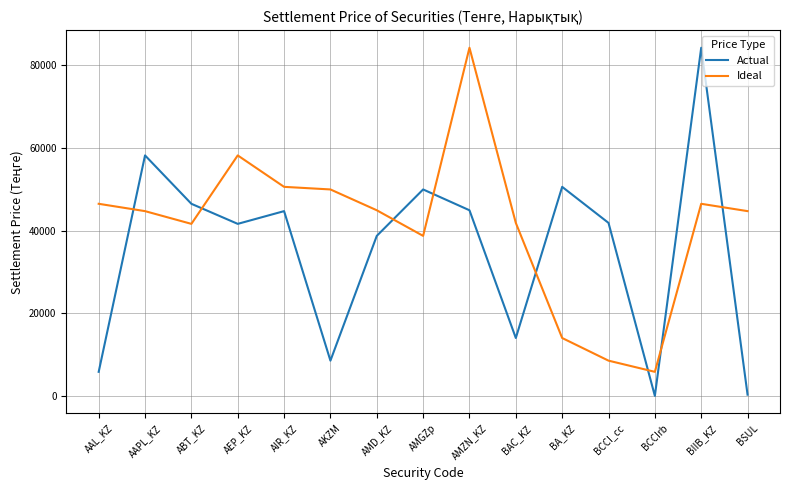

Rank the series at BIIB_KZ from highest to lowest value.

Actual, Ideal